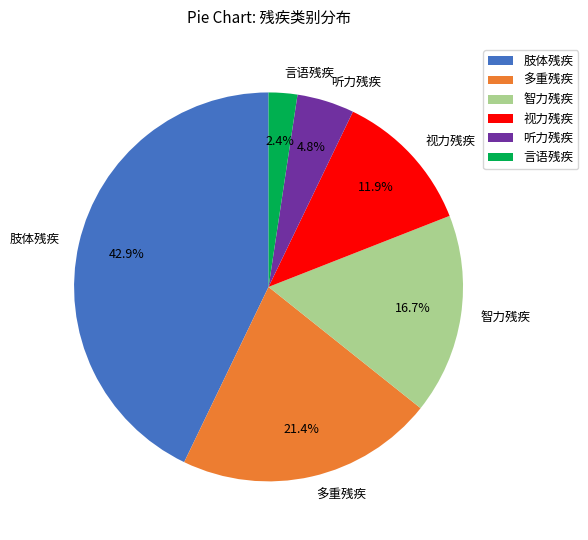

Is it true that 视力残疾 is 12% of the pie?

True